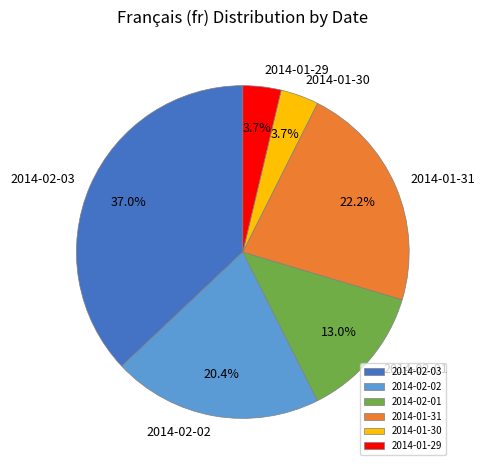

To the nearest percent, what portion does 2014-01-29 represent?

4%